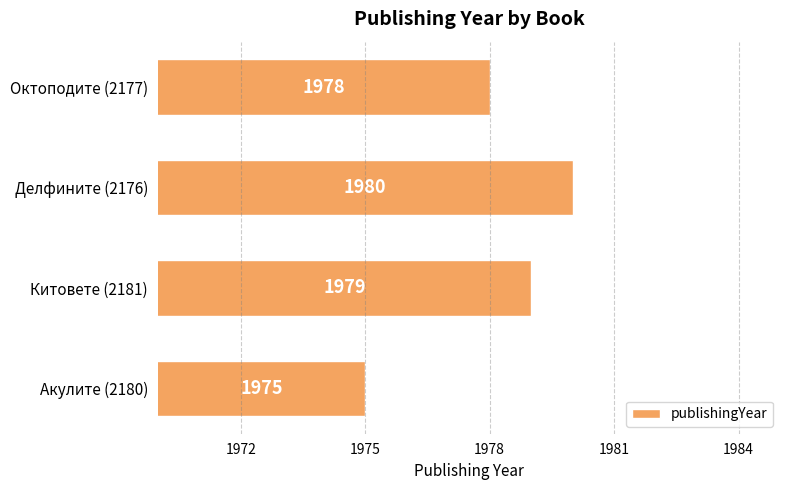

Are the bars grouped side by side (vs. stacked)?

No